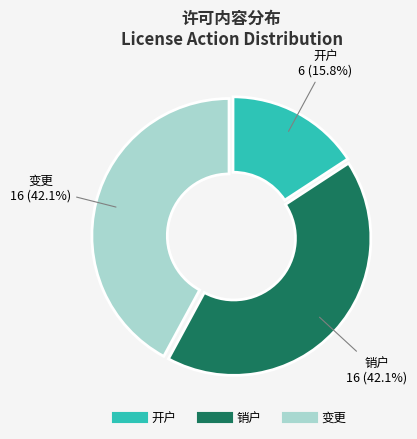

Does any single category account for the majority?

No